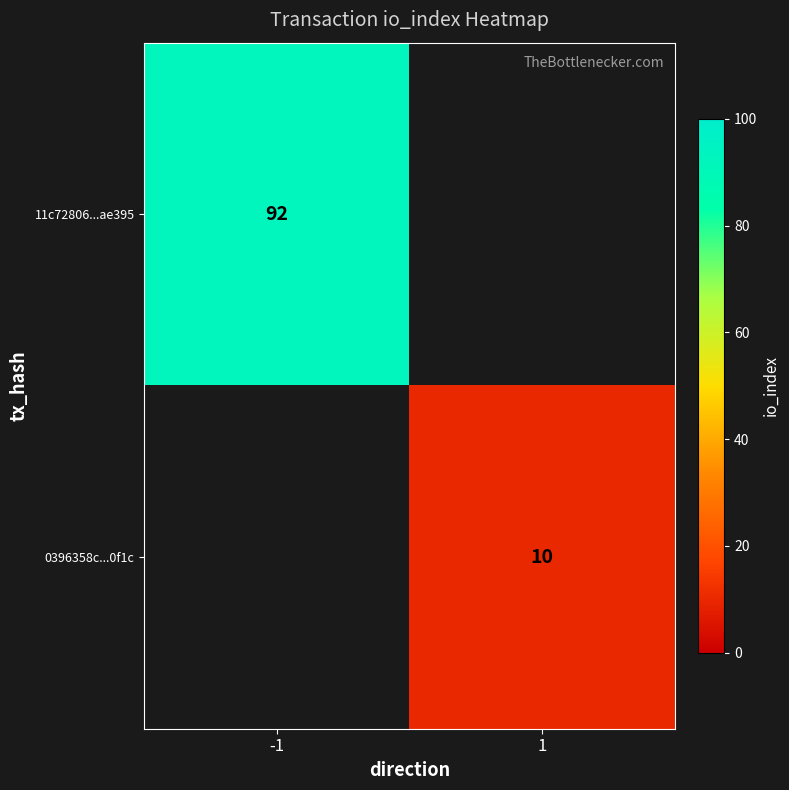

Is it true that 0396358c...0f1c equals 10 at 1?

True